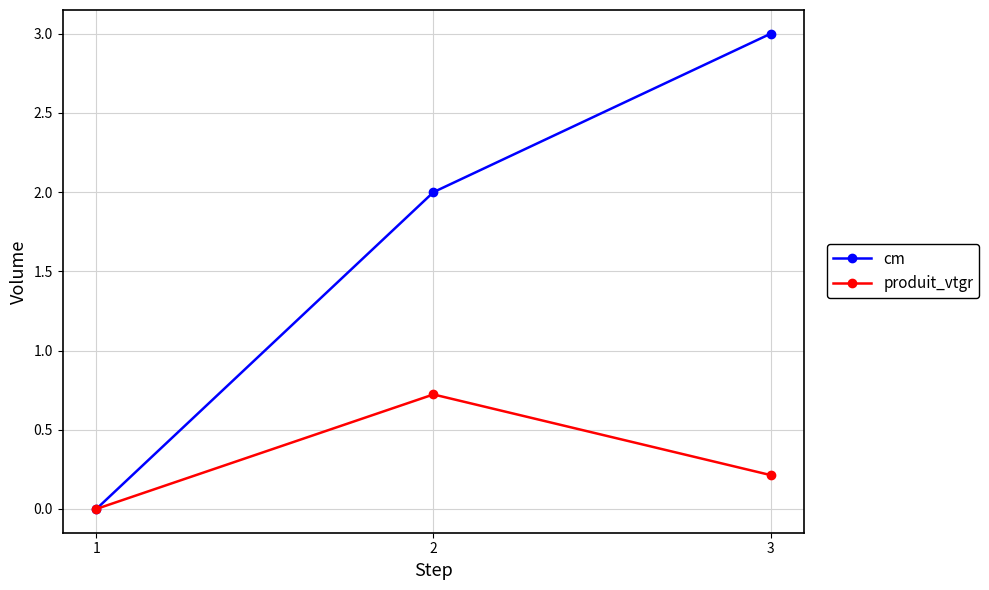

Which category has the lowest value in the produit_vtgr series?

1